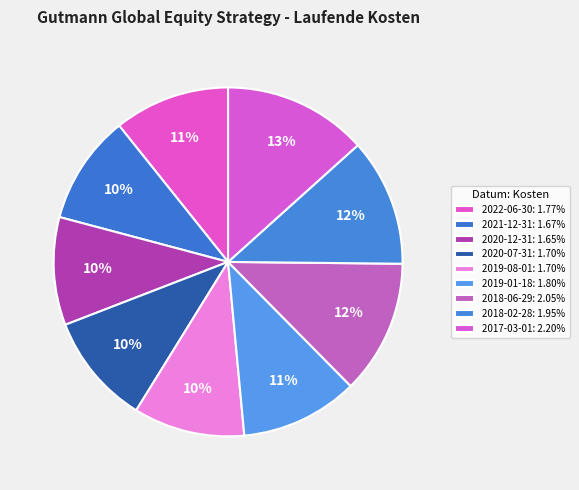

Count the number of slices in the pie.

9